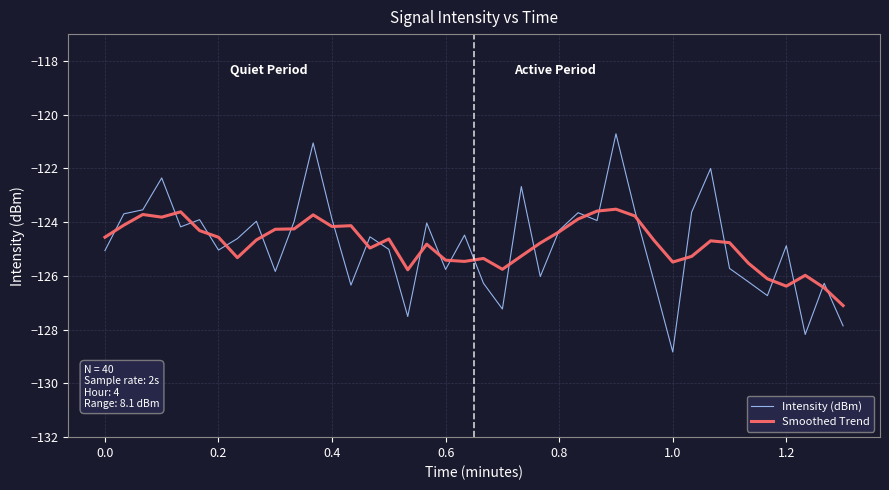

List the series in order of their peak value, highest first.

Intensity (dBm), Smoothed Trend